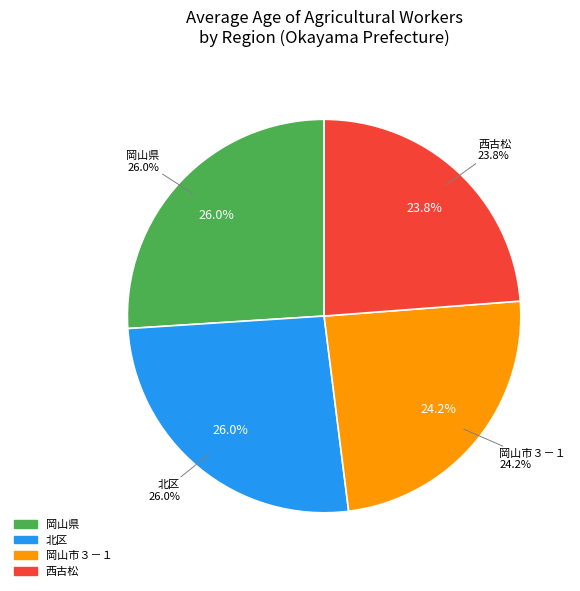

Is there a majority slice in this chart?

No